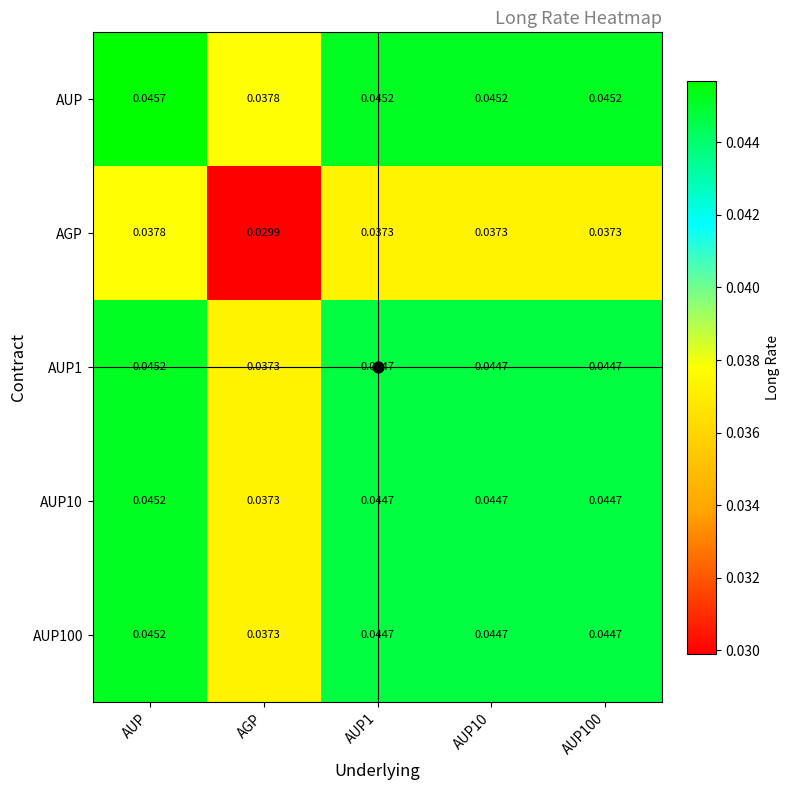

At which category does the chart reach its minimum across all series?

AGP